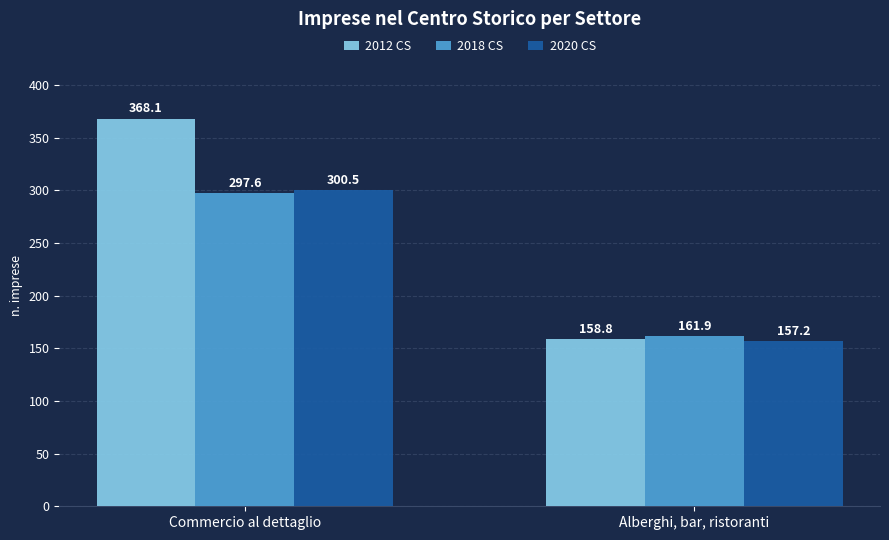

What is the sum of all 2012 CS values?

527.0